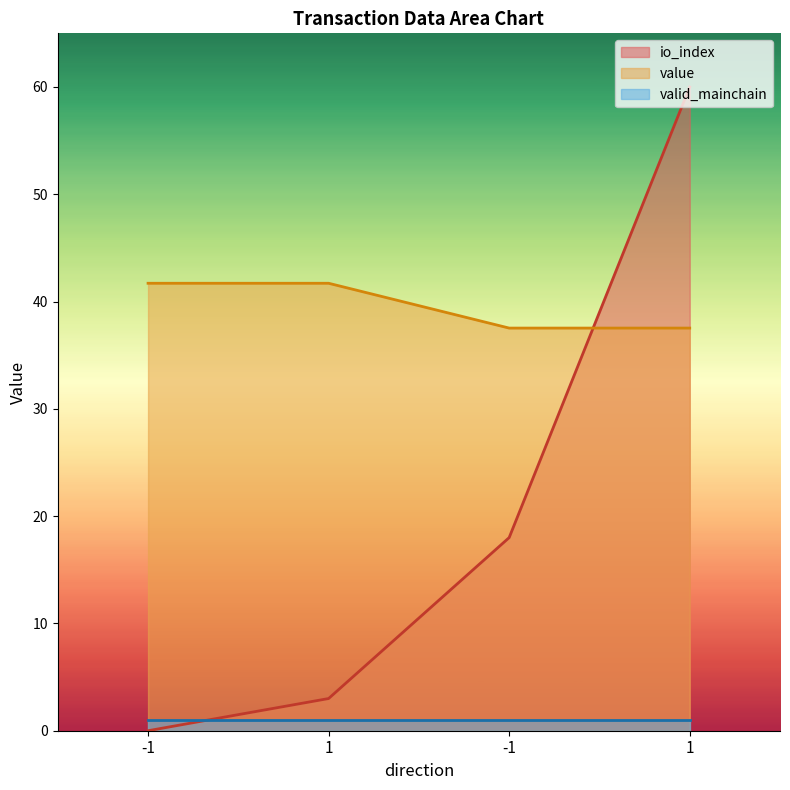

Which has a higher value, -1 or 1?

1